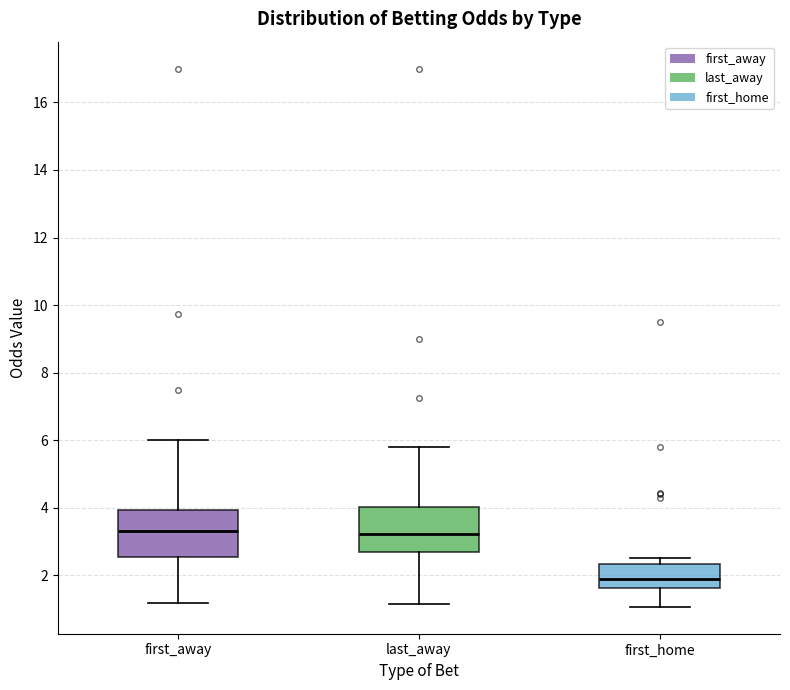

Reading left to right, transcribe this box plot: for each box, give where its median line is, the range the box spans, and where its two whiskers end, as read against the y-axis. The values are not printed on the chart, so give them approximately, as read against the axis.

first_away: median 3.4, box 2.6 to 4.0, whiskers 1.2 to 6.0
last_away: median 3.2, box 2.6 to 4.0, whiskers 1.2 to 5.8
first_home: median 1.8, box 1.6 to 2.4, whiskers 1.0 to 2.6